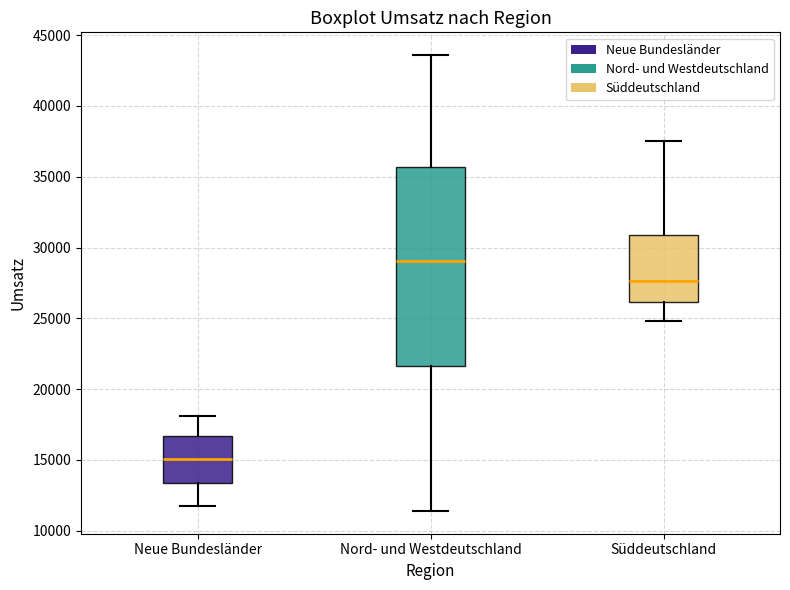

Reading left to right, read every box against the y-axis: the position of its median line, the range the box covers, and the ends of its whiskers. The values are not printed on the chart, so give them approximately, as read against the axis.

Neue Bundesländer: median 15000, box 13500 to 16500, whiskers 11500 to 18000
Nord- und Westdeutschland: median 29000, box 21500 to 35500, whiskers 11500 to 43500
Süddeutschland: median 27500, box 26000 to 31000, whiskers 25000 to 37500